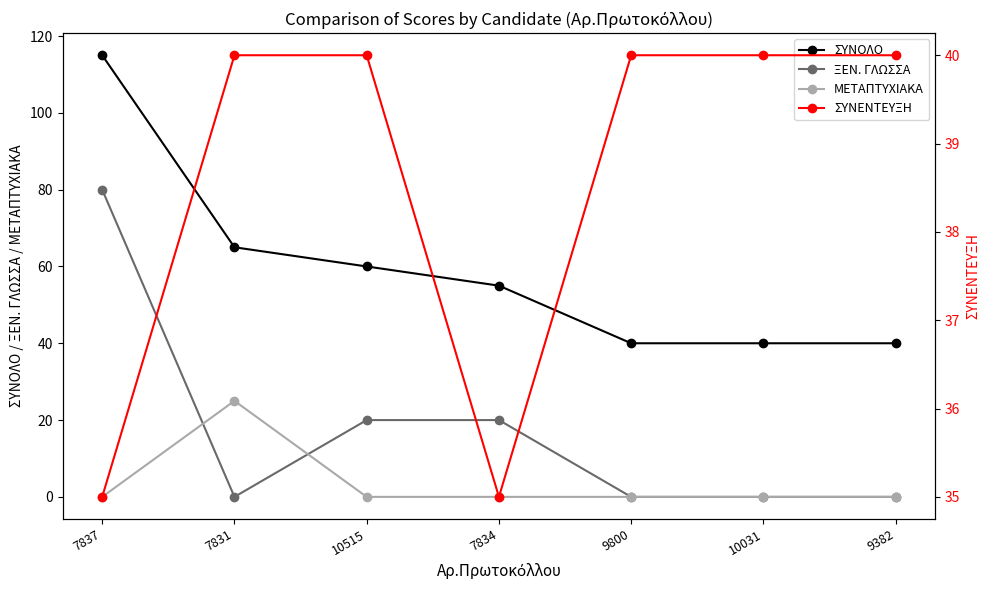

True or false: ΜΕΤΑΠΤΥΧΙΑΚΑ and ΣΥΝΕΝΤΕΥΞΗ cross at least once.

False